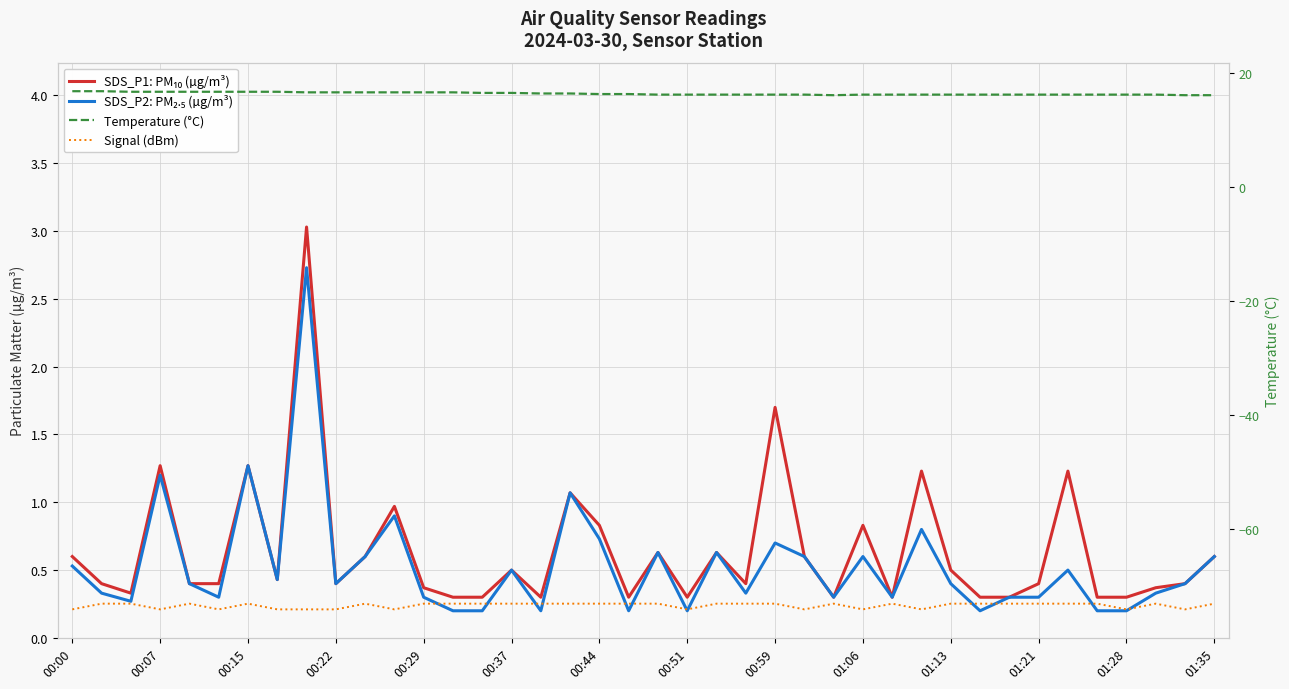

True or false: Temperature (°C) has a value of 7.5 at 00:59.

False